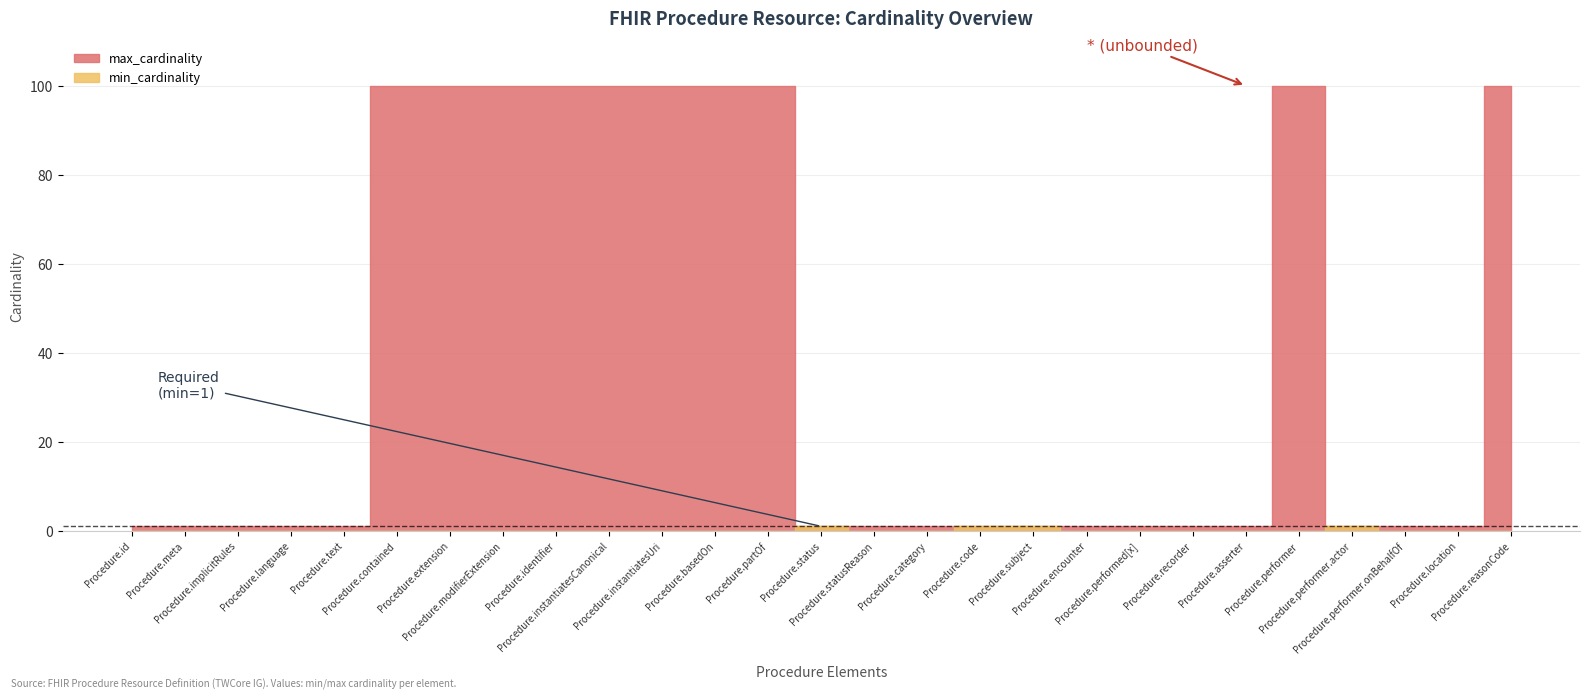

Which category has the highest value across all series?

Procedure.contained